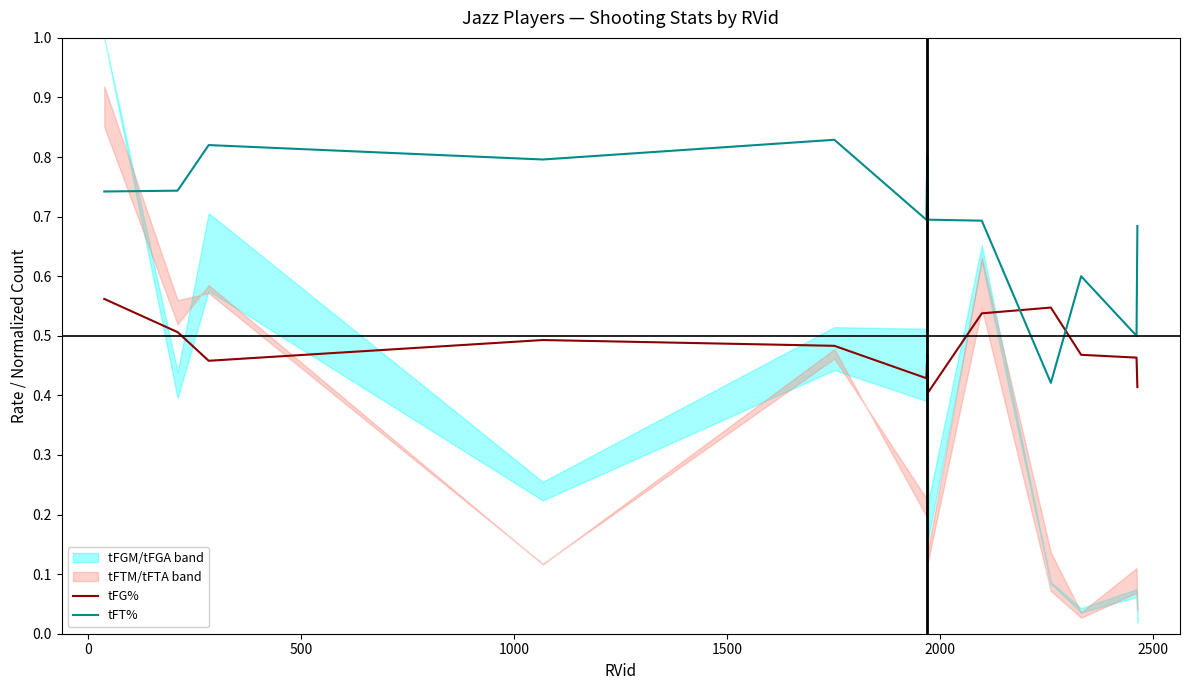

What is the value of the tFT% point at the 4th from the left?

0.8